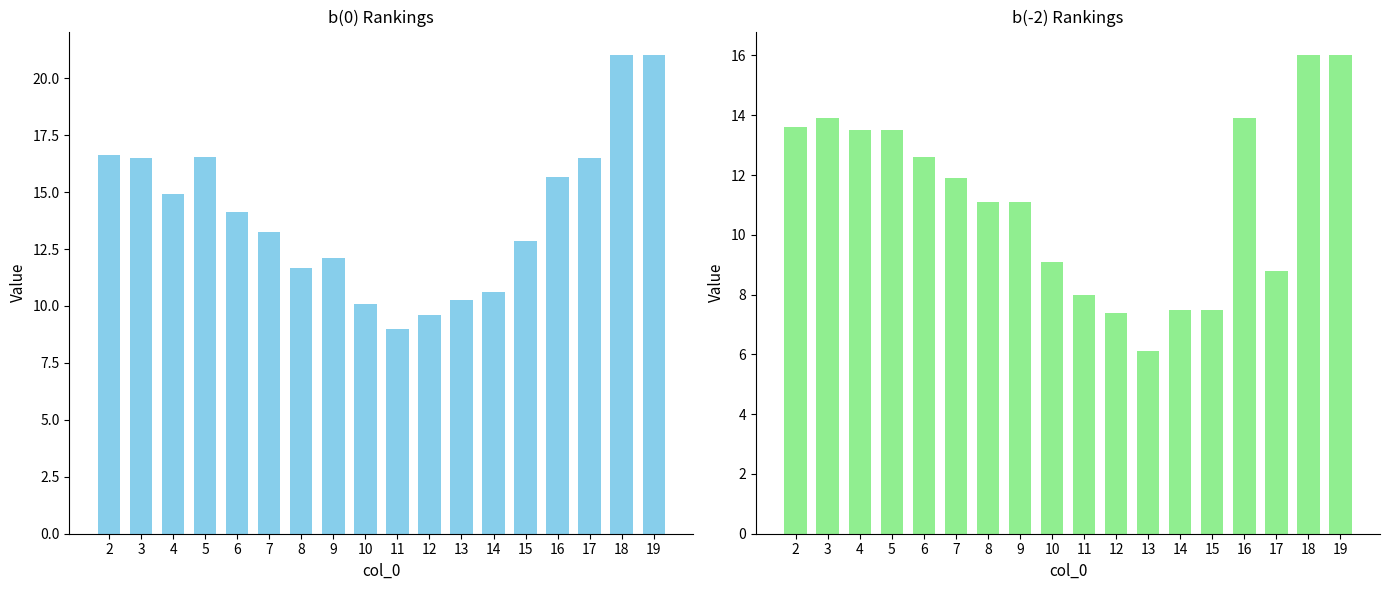

What is the lowest value of the b(-2) series?

6.1